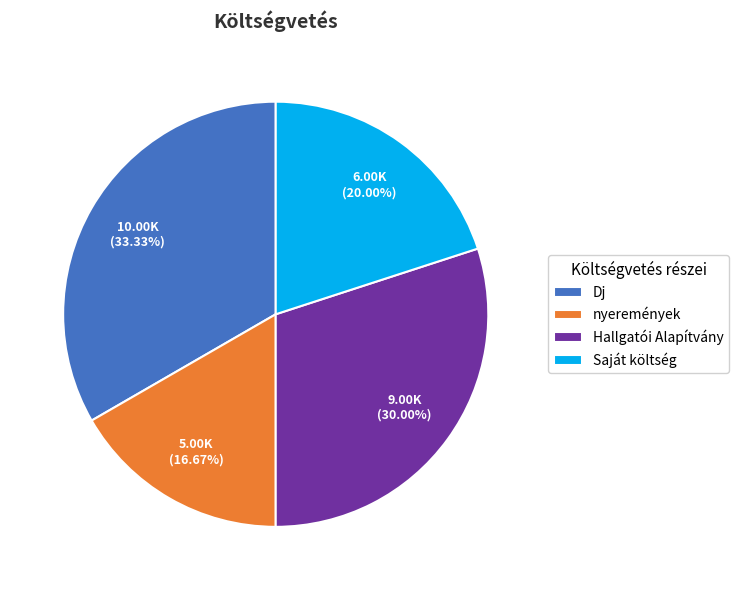

To the nearest percent, what is the average slice percentage?

25%